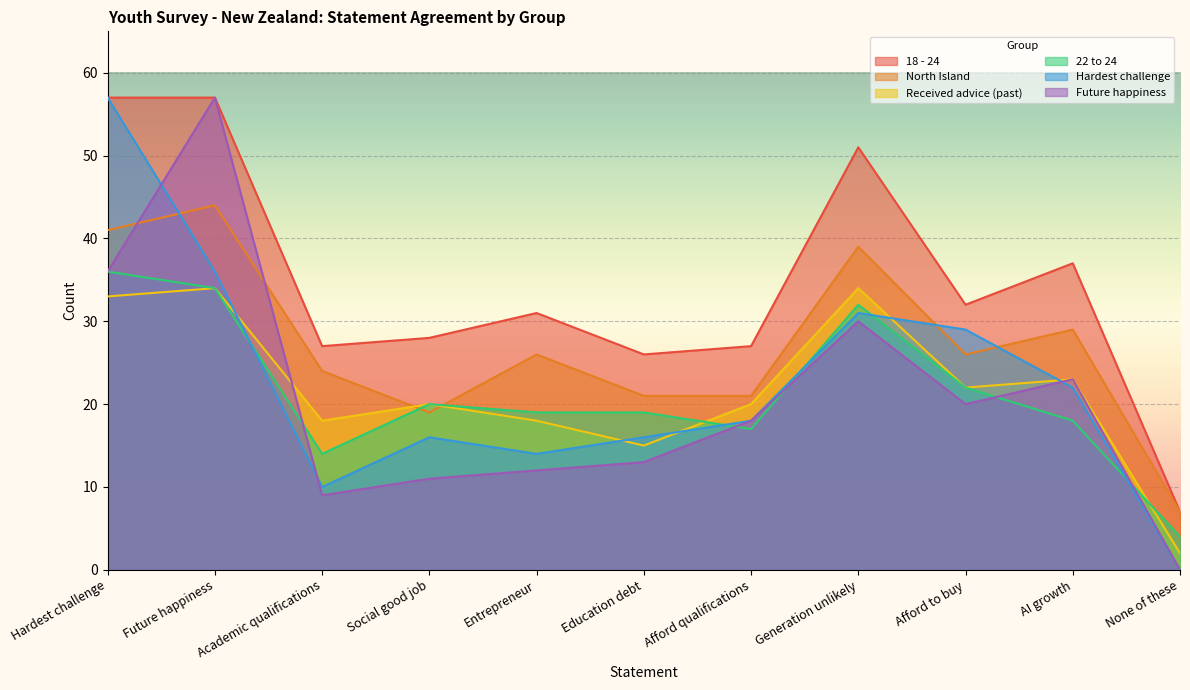

At which category does the chart reach its peak across all series?

Hardest challenge